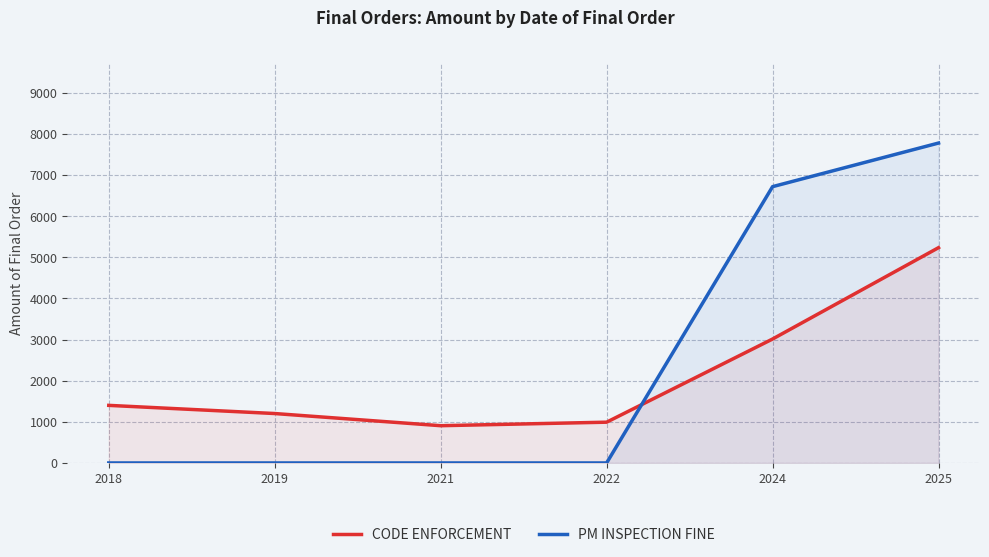

At which label is PM INSPECTION FINE closest to 3888?

2024